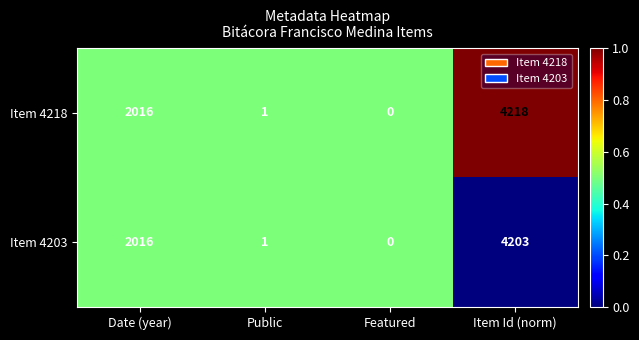

Count the number of categories in the chart.

4